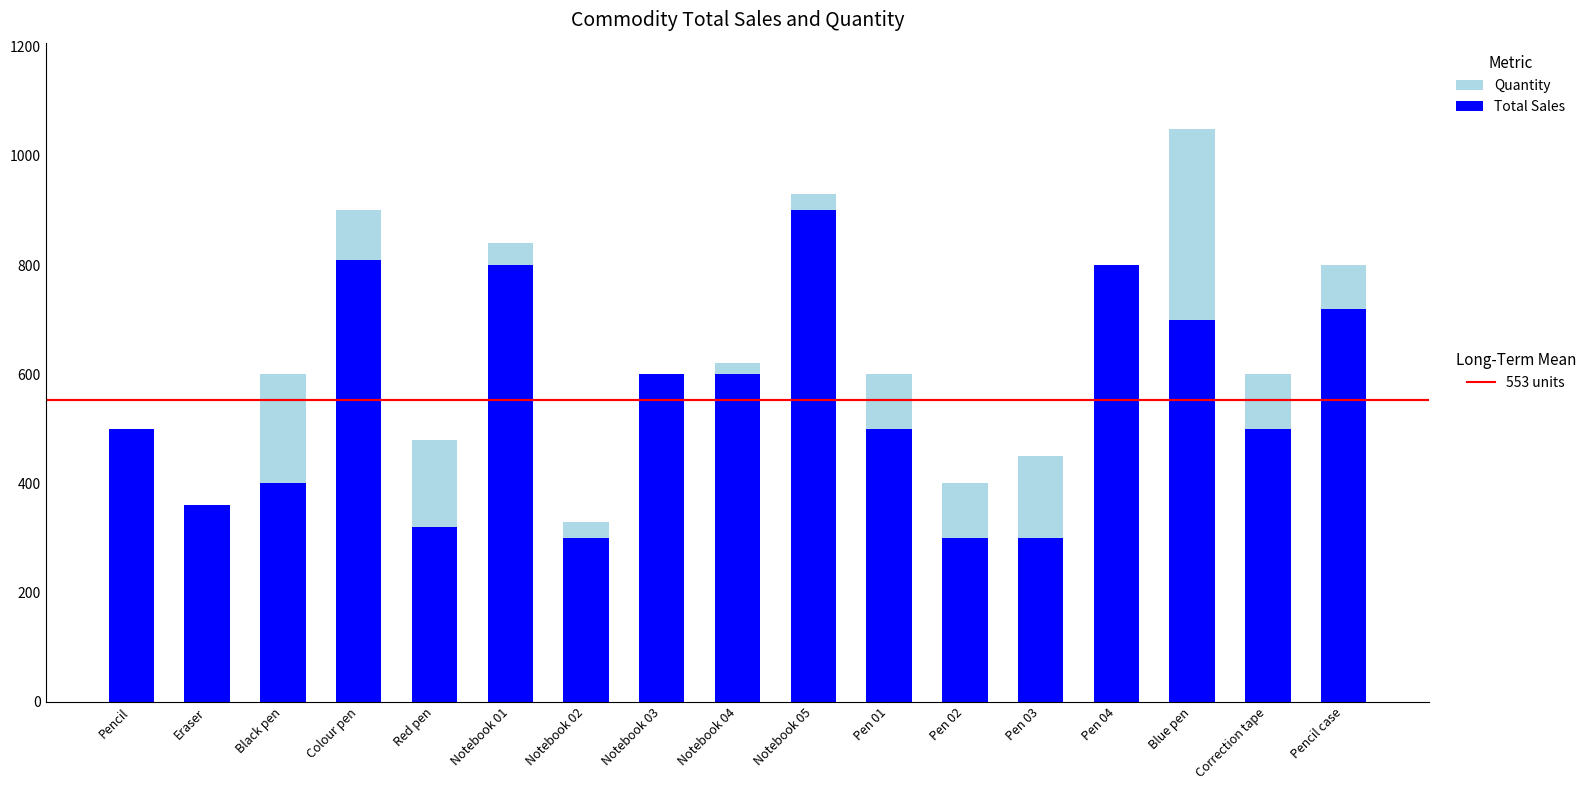

What is the total value across all series at Pencil?

500